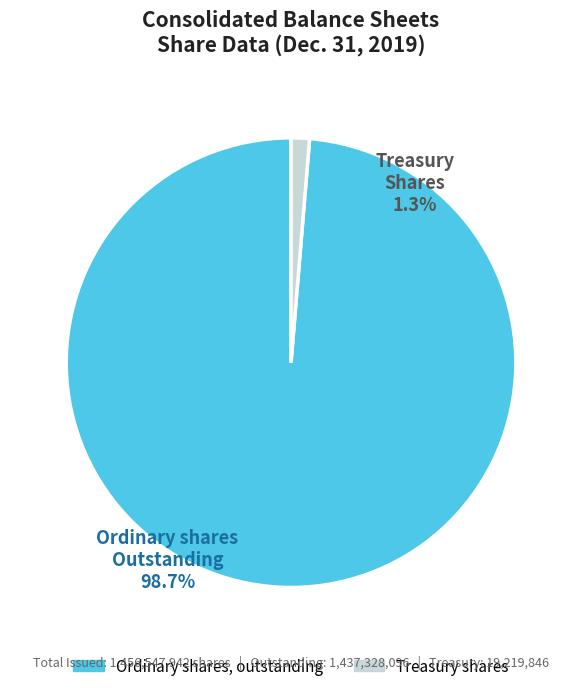

How many segments does this pie chart have?

2